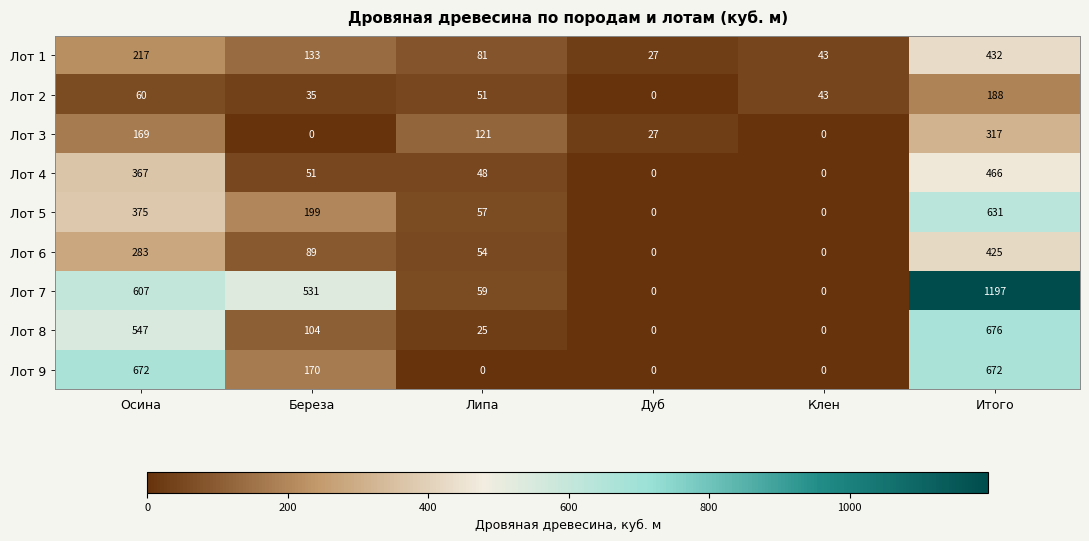

Where does the Лот 8 series first go above 104?

Осина